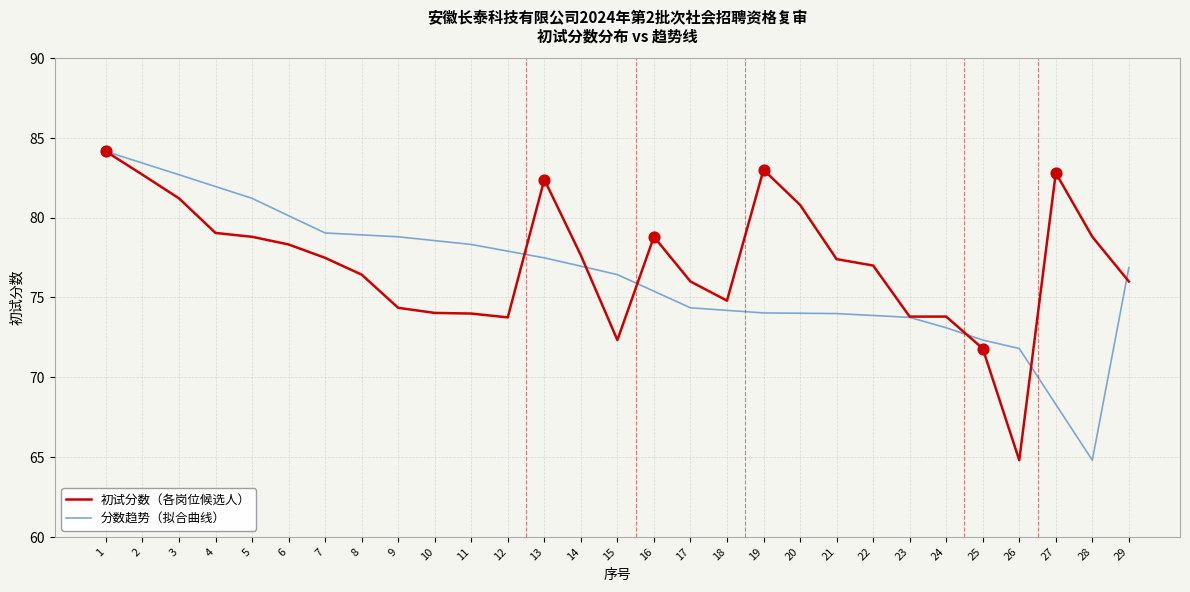

Which series changed the most between 1 and 28?

分数趋势（拟合曲线）